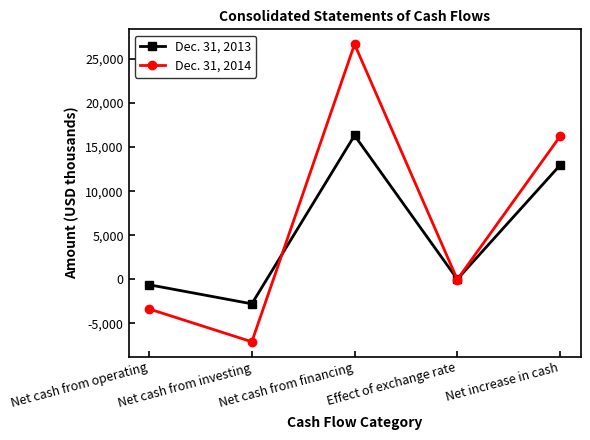

How many values in the Dec. 31, 2013 series are below 14?

2